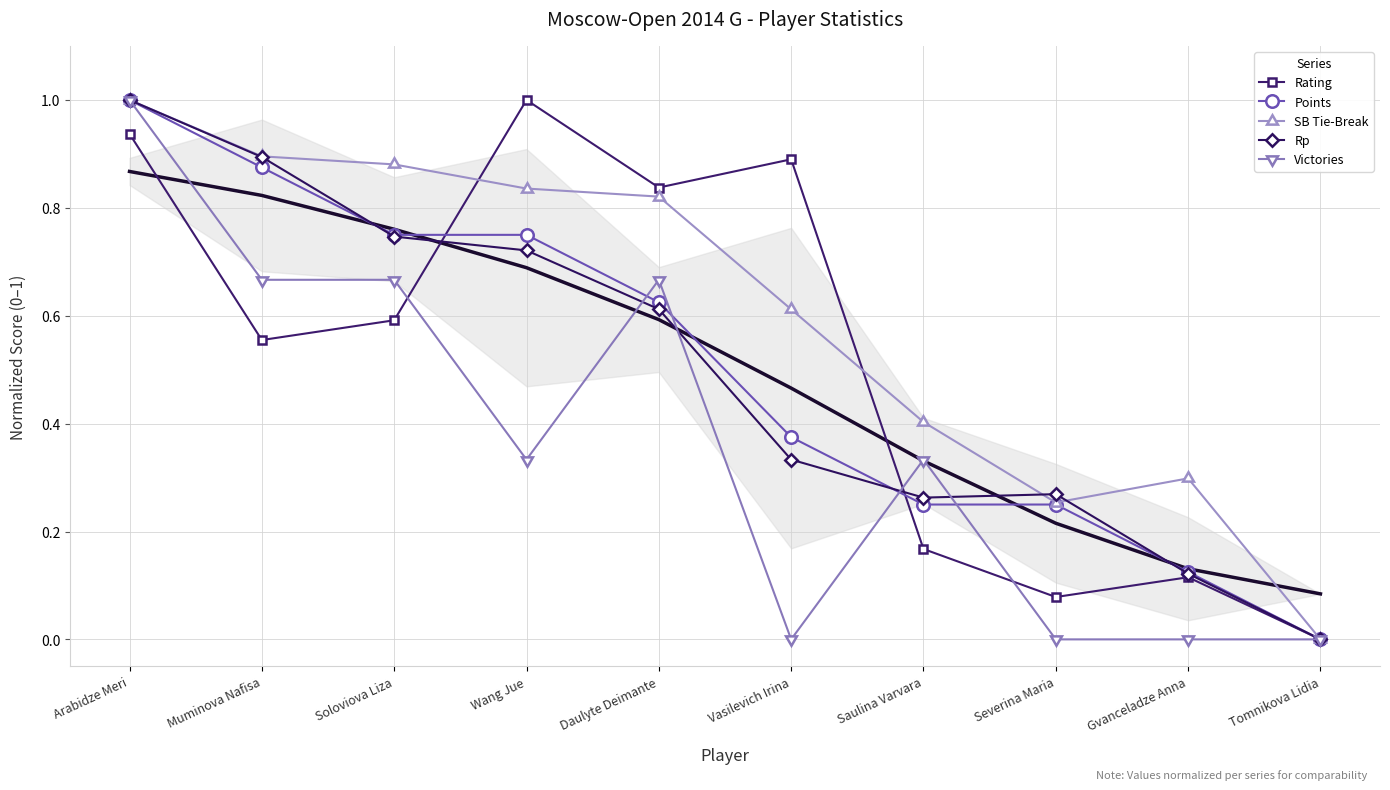

Where is Rp nearest to the value 0?

Tomnikova Lidia